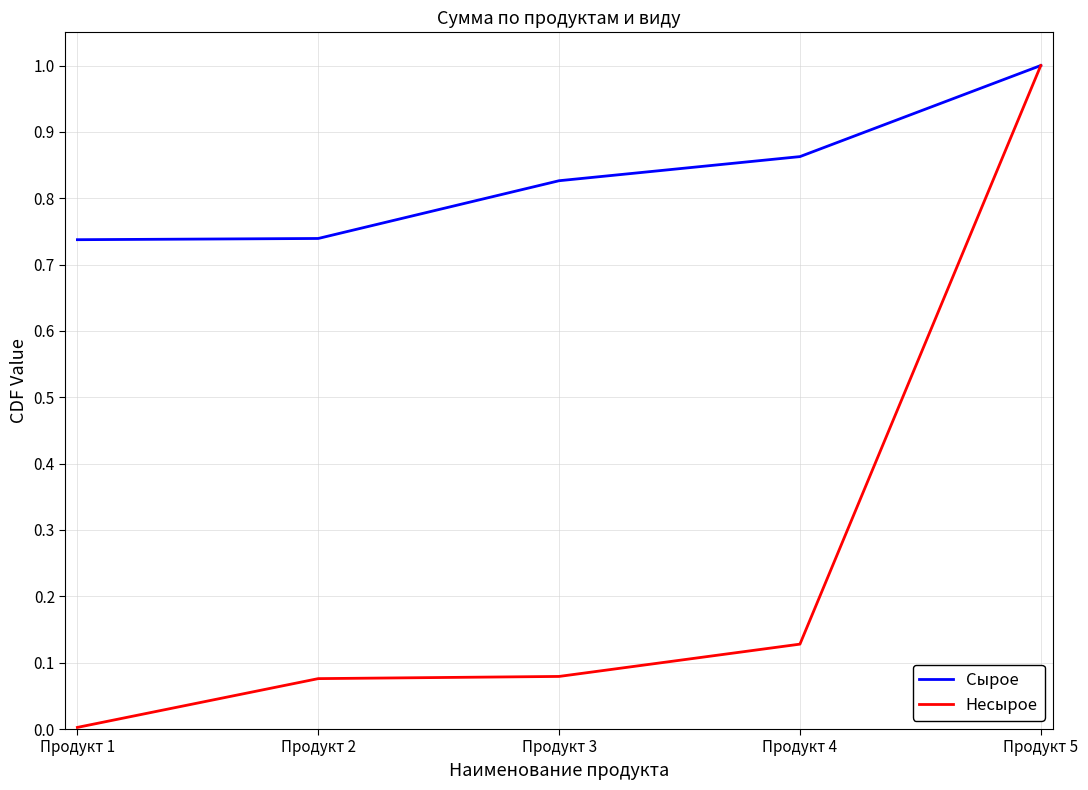

What is the maximum value shown in the chart?

1.0